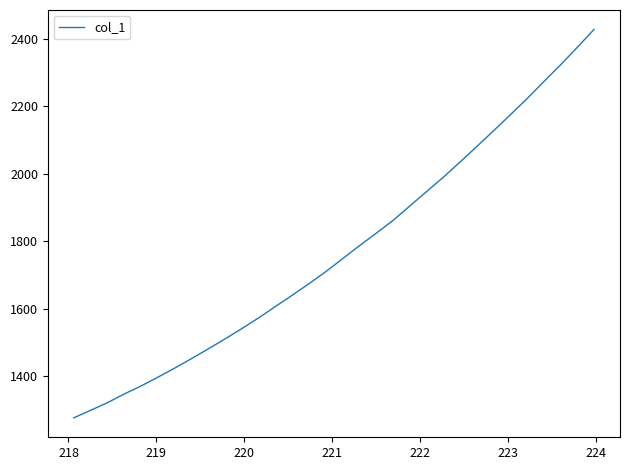

Does the chart have visible grid lines?

No